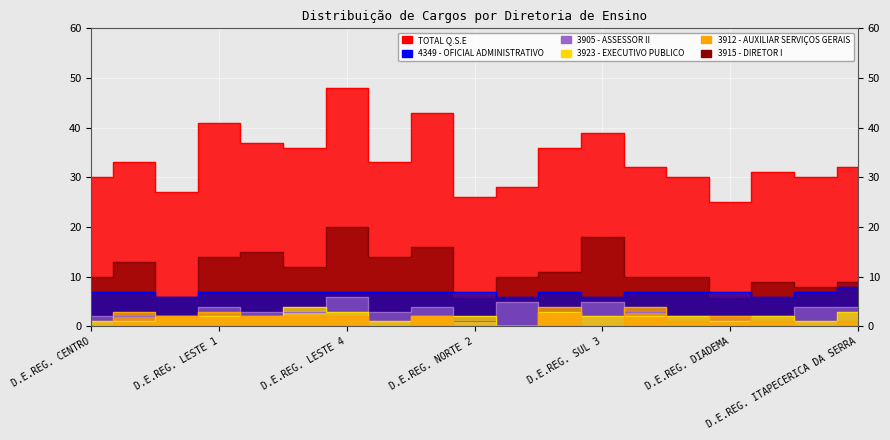

At which label is TOTAL Q.S.E closest to 36?

D.E.REG. LESTE 3